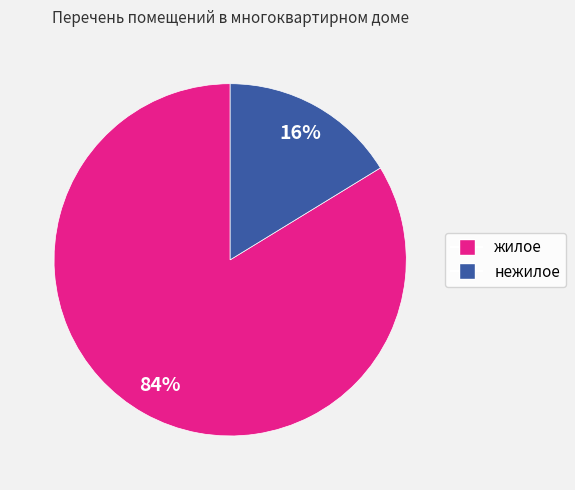

How many slices are in this pie chart?

2